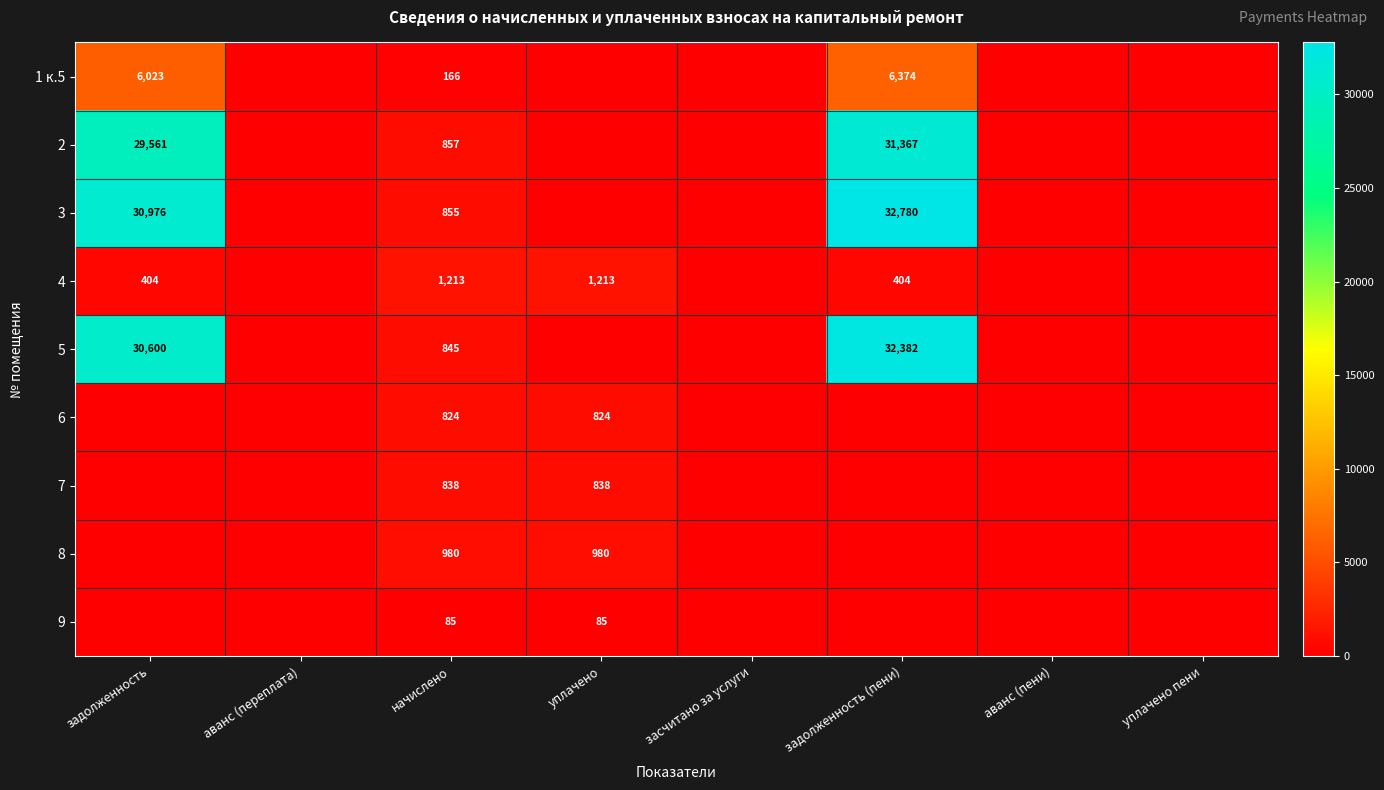

Is it true that 2 equals 10040 at задолженность (пени)?

False